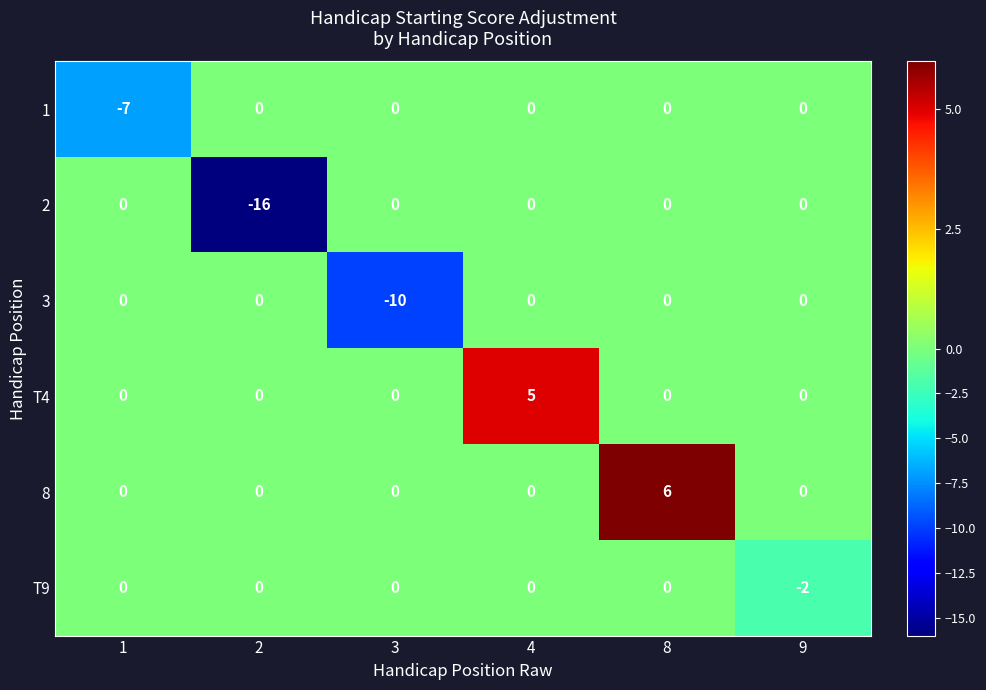

Count the number of categories in the chart.

6